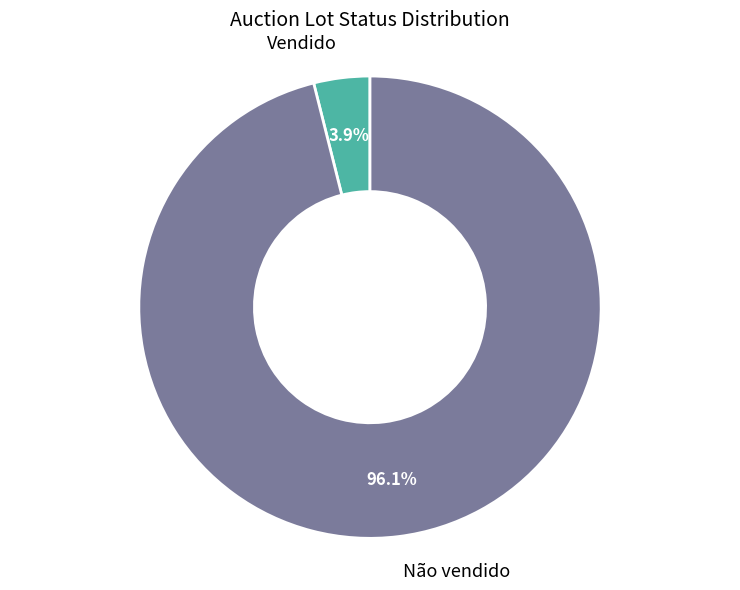

Does any single category account for the majority?

Yes